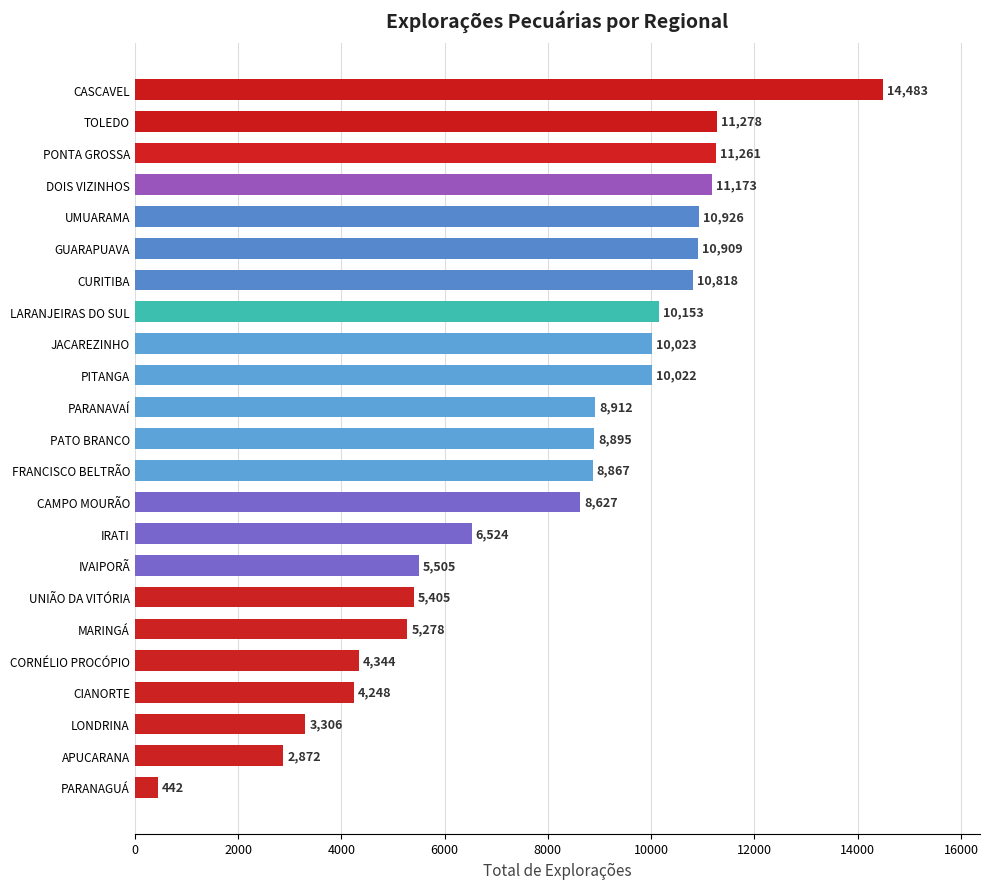

What is the label of the 16th bar from the top?

IVAIPORÃ